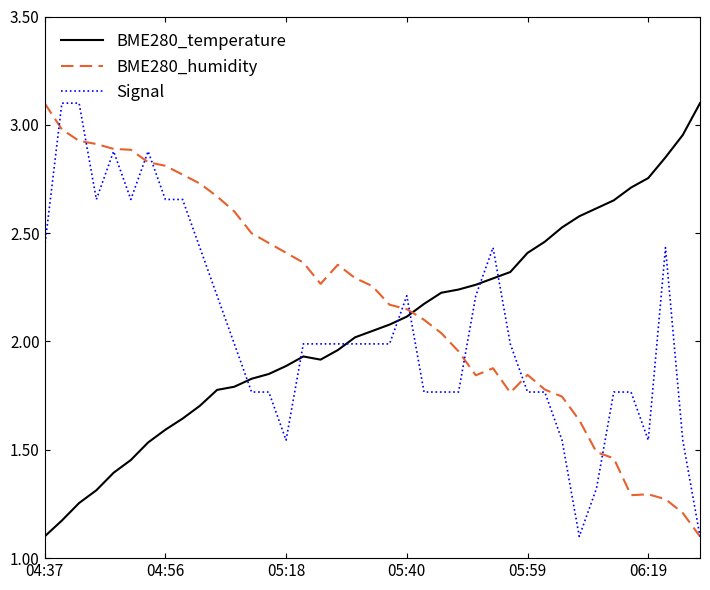

How many intersections are there between BME280_temperature and Signal?

7